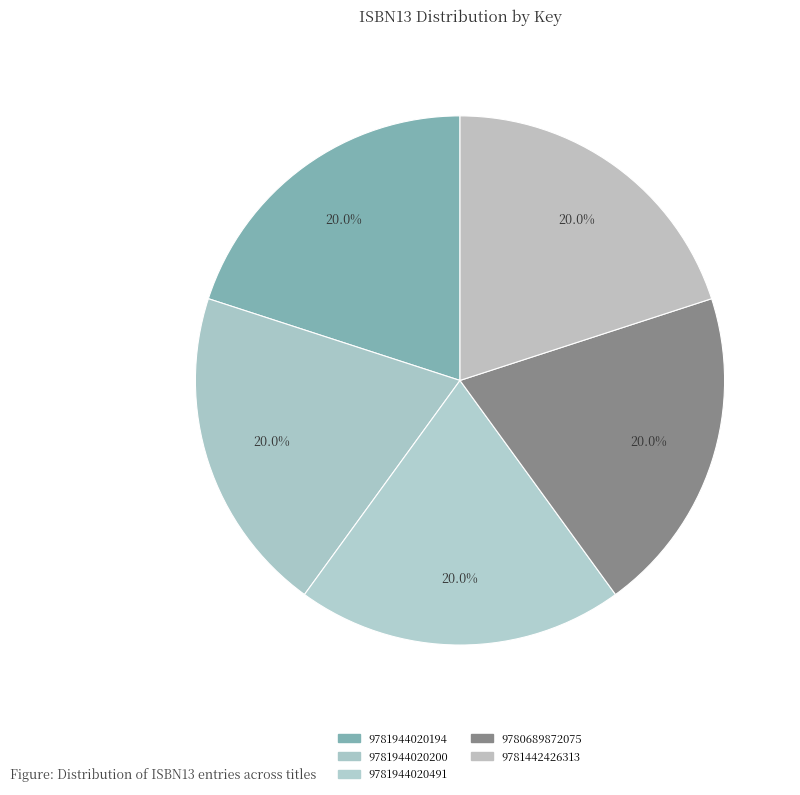

Is there any slice that represents more than half of the pie?

No